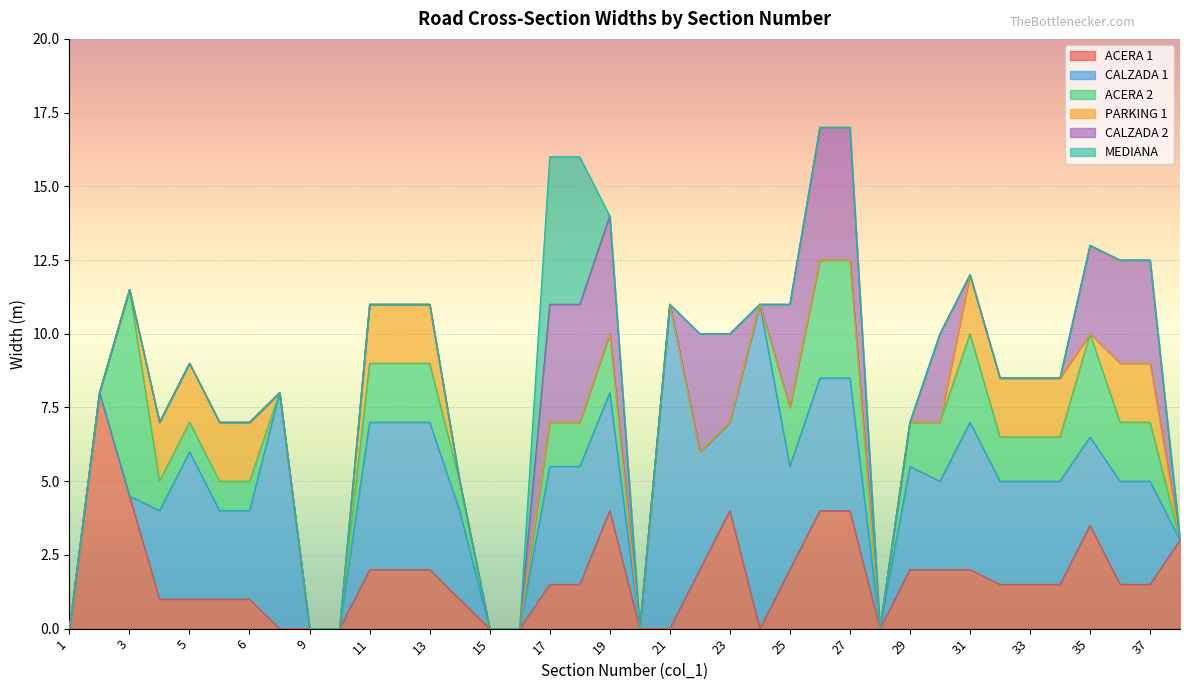

Reading left to right, transcribe all the data shown in this chart.

ACERA 1: 0.0	8.0	4.5	1.0	1.0	1.0	1.0	0.0	0.0	0.0	2.0	2.0	2.0	1.0	0.0	0.0	1.5	1.5	4.0	0.0	0.0	2.0	4.0	0.0	2.0	4.0	4.0	0.0	2.0	2.0	2.0	1.5	1.5	1.5	3.5	1.5	1.5	3.0
CALZADA 1: 0.0	0.0	0.0	3.0	5.0	3.0	3.0	8.0	0.0	0.0	5.0	5.0	5.0	3.0	0.0	0.0	4.0	4.0	4.0	0.0	11.0	4.0	3.0	11.0	3.5	4.5	4.5	0.0	3.5	3.0	5.0	3.5	3.5	3.5	3.0	3.5	3.5	0.0
ACERA 2: 0.0	0.0	7.0	1.0	1.0	1.0	1.0	0.0	0.0	0.0	2.0	2.0	2.0	1.0	0.0	0.0	1.5	1.5	2.0	0.0	0.0	0.0	0.0	0.0	2.0	4.0	4.0	0.0	1.5	2.0	3.0	1.5	1.5	1.5	3.5	2.0	2.0	0.0
PARKING 1: 0.0	0.0	0.0	2.0	2.0	2.0	2.0	0.0	0.0	0.0	2.0	2.0	2.0	0.0	0.0	0.0	0.0	0.0	0.0	0.0	0.0	0.0	0.0	0.0	0.0	0.0	0.0	0.0	0.0	0.0	2.0	2.0	2.0	2.0	0.0	2.0	2.0	0.0
CALZADA 2: 0.0	0.0	0.0	0.0	0.0	0.0	0.0	0.0	0.0	0.0	0.0	0.0	0.0	0.0	0.0	0.0	4.0	4.0	4.0	0.0	0.0	4.0	3.0	0.0	3.5	4.5	4.5	0.0	0.0	3.0	0.0	0.0	0.0	0.0	3.0	3.5	3.5	0.0
MEDIANA: 0.0	0.0	0.0	0.0	0.0	0.0	0.0	0.0	0.0	0.0	0.0	0.0	0.0	0.0	0.0	0.0	5.0	5.0	0.0	0.0	0.0	0.0	0.0	0.0	0.0	0.0	0.0	0.0	0.0	0.0	0.0	0.0	0.0	0.0	0.0	0.0	0.0	0.0